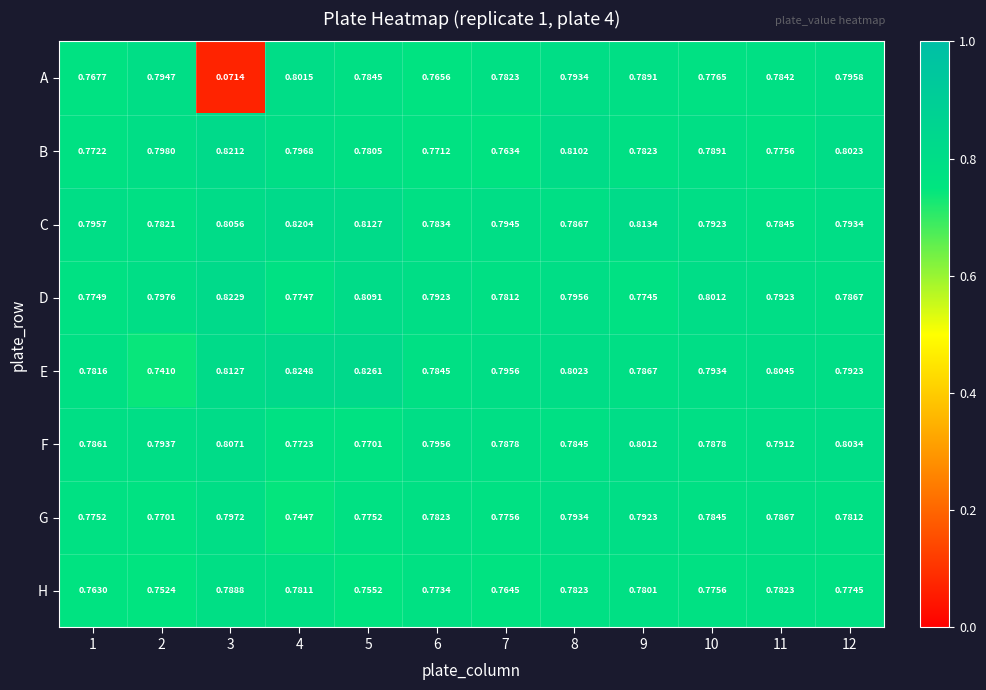

Which series has the largest total across all categories?

C